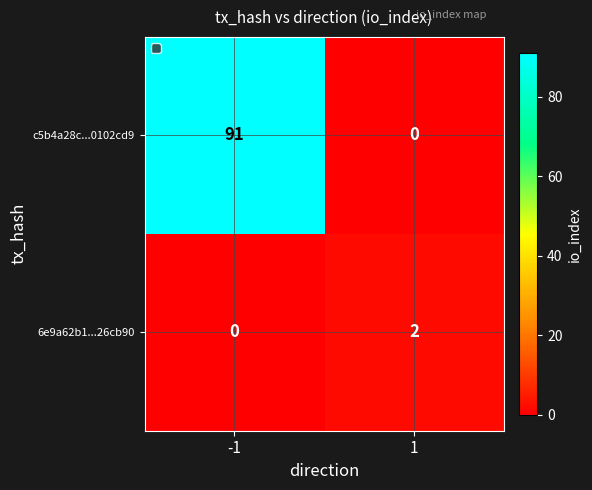

How many distinct data groups are displayed?

2